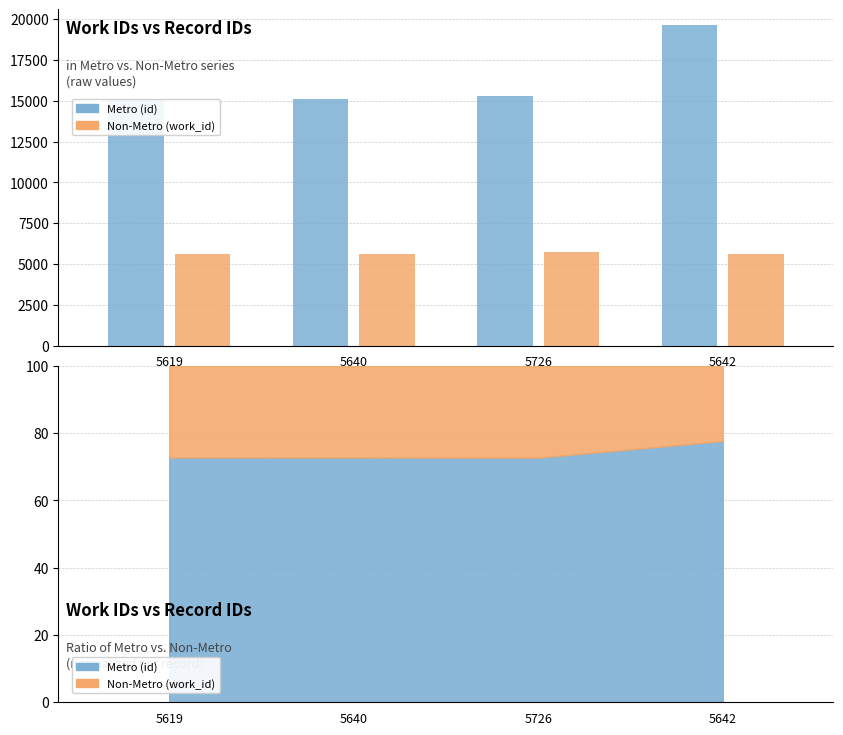

What position from the left is 5642?

4